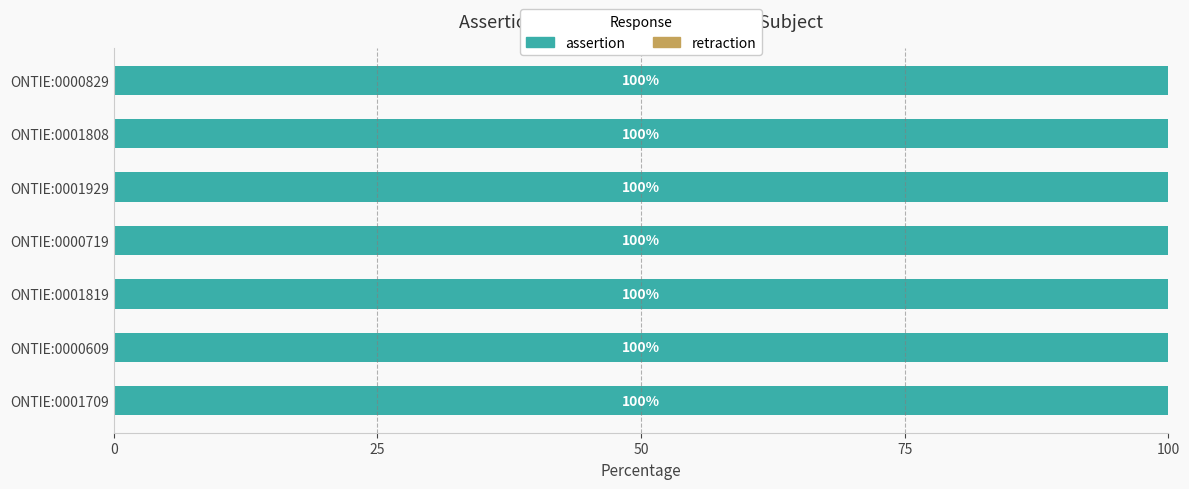

True or false: assertion has a value of 1 at ONTIE:0001819.

True